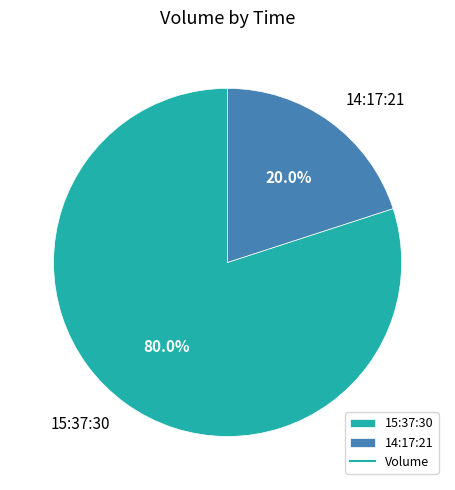

Combined, do 15:37:30 and 14:17:21 account for over 50%?

Yes